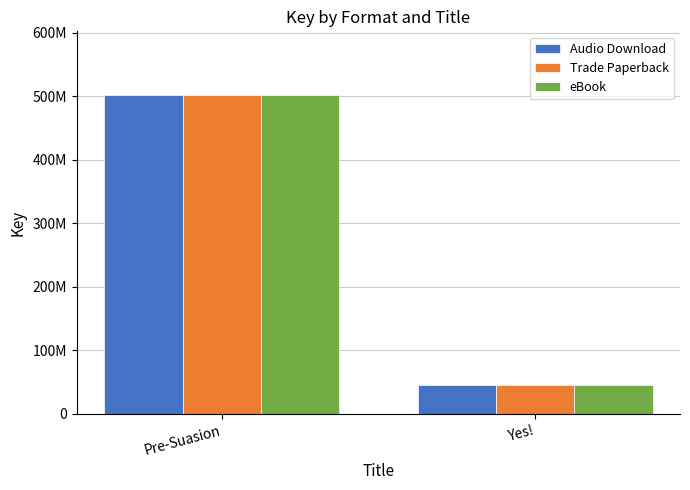

What is the label of the 2nd bar from the left?

Yes!